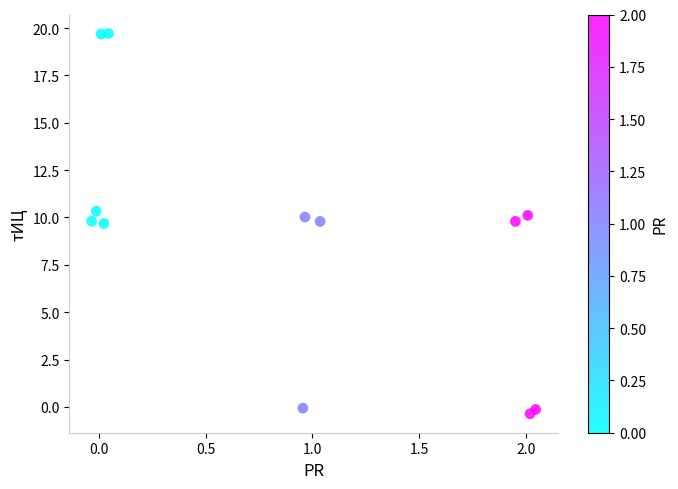

What is the range of X values (max minus min)?

2.1